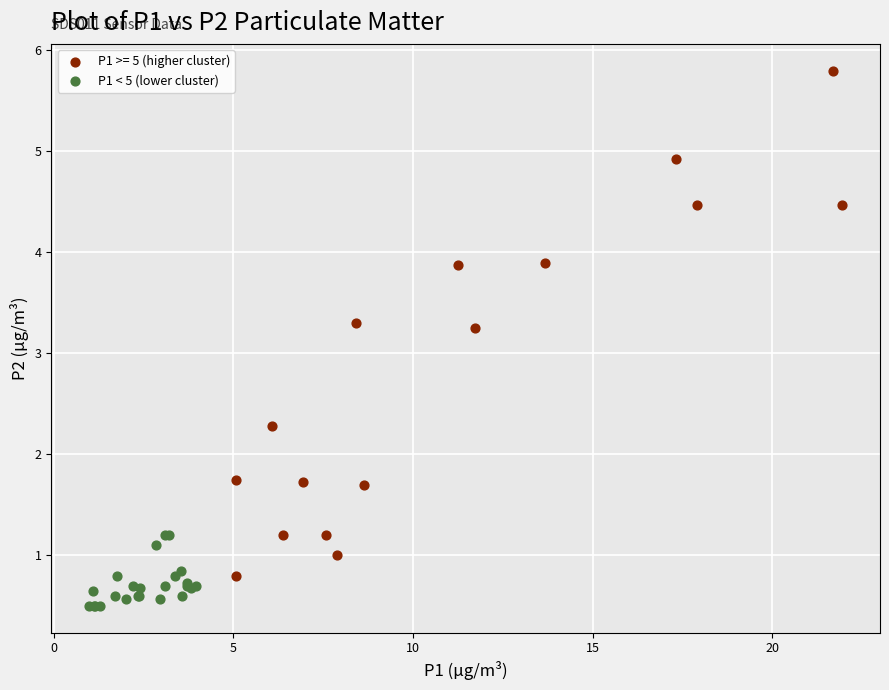

Which series has the widest spread of Y values?

P1 >= 5 (higher cluster)